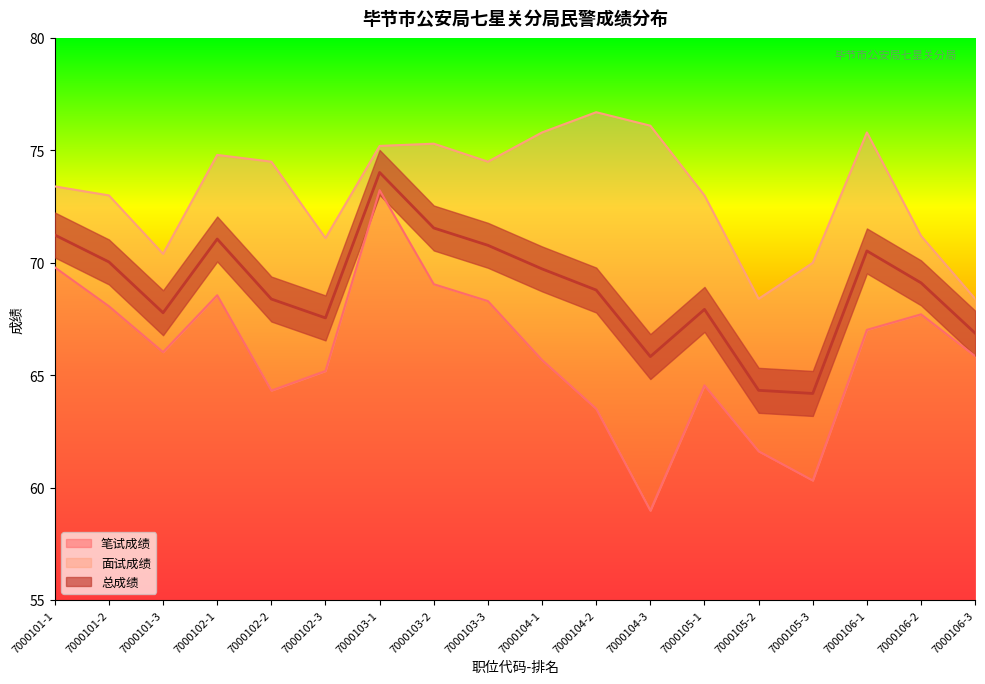

What are all the series names shown in the legend?

笔试成绩, 面试成绩, 总成绩